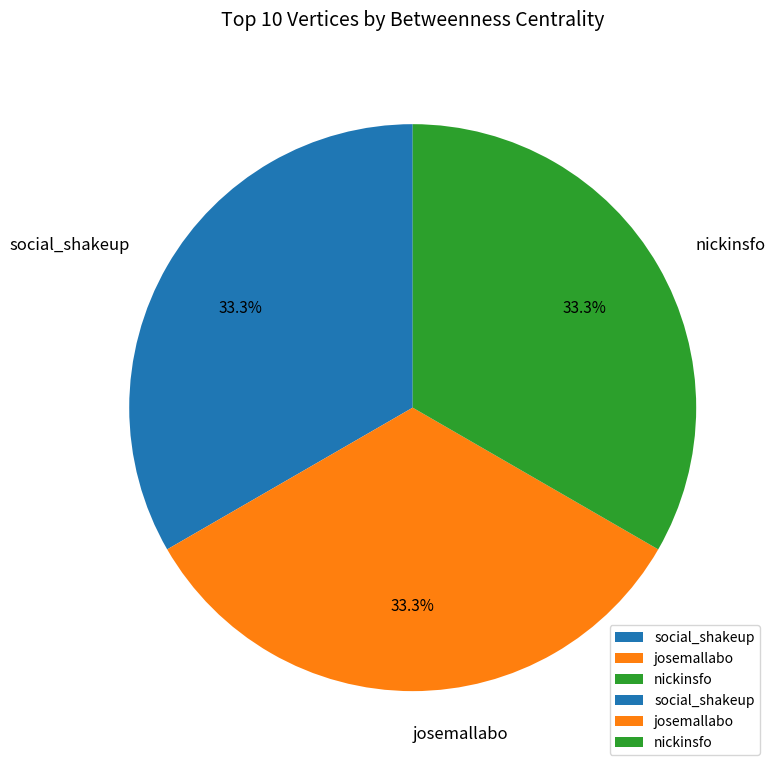

True or false: josemallabo accounts for 19% of the total.

False